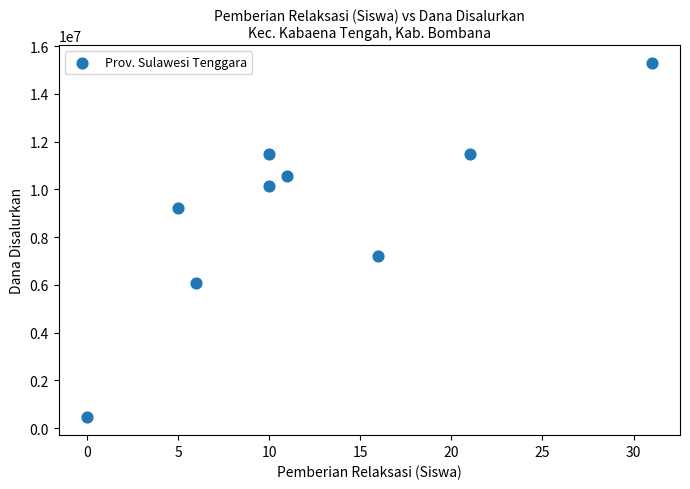

What is the average X value?

12